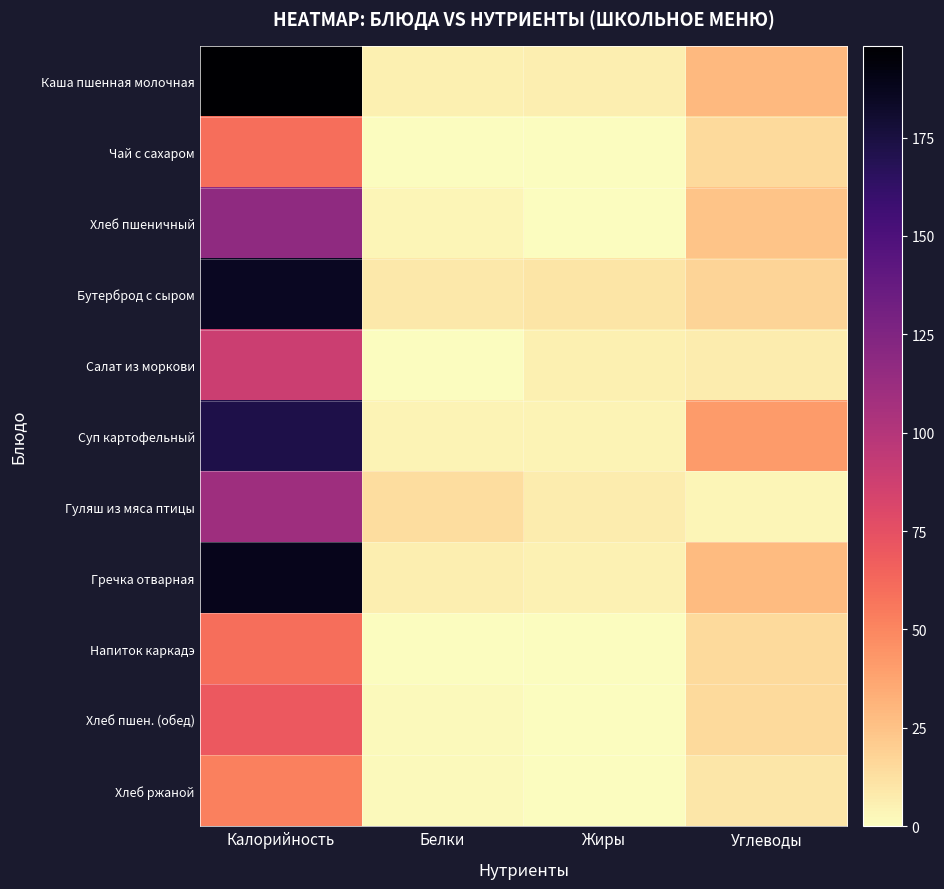

Count the number of categories in the chart.

4